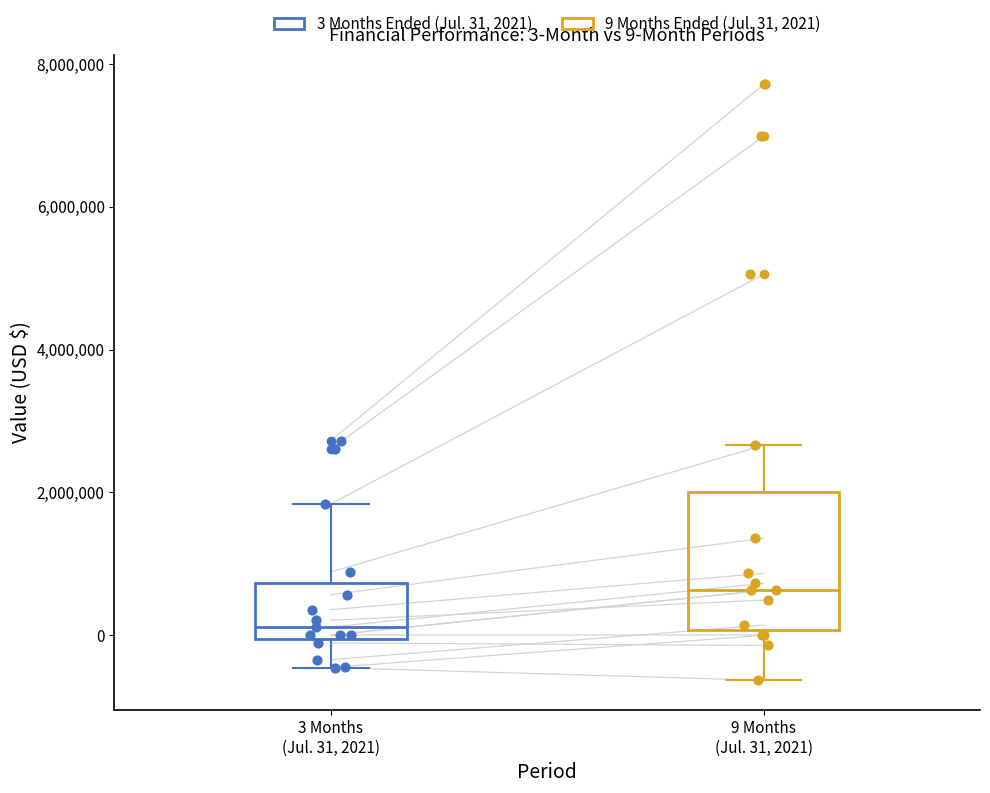

Which box's median line is the highest?

9 Months (Jul. 31, 2021)